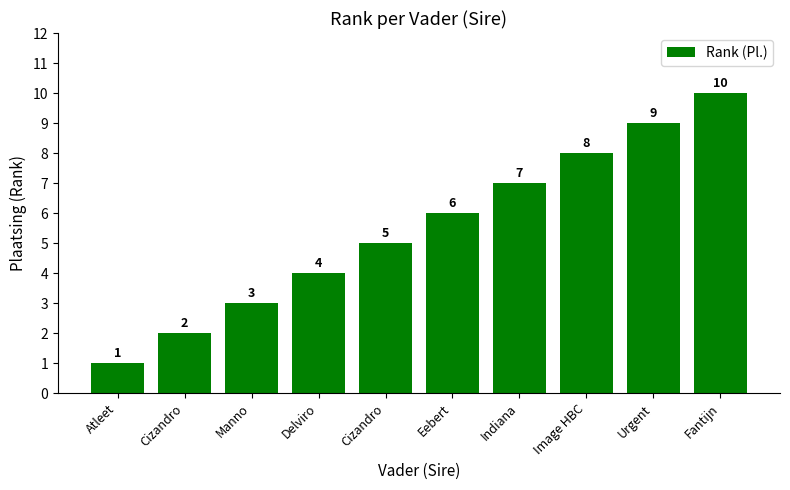

How many distinct data groups are displayed?

1